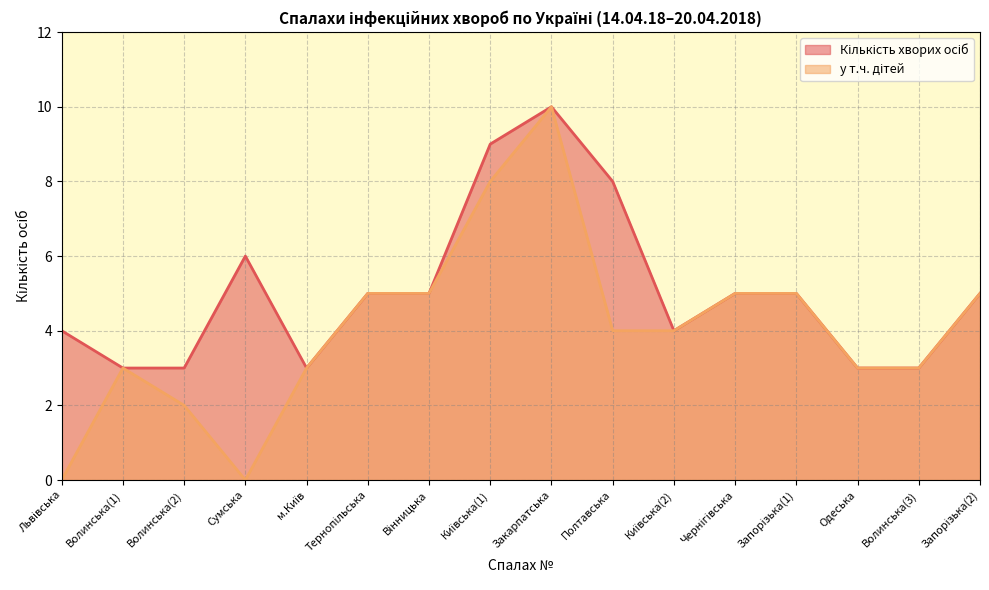

What is the sum of the Кількість хворих осіб values at Київська(1) and Тернопільська?

14